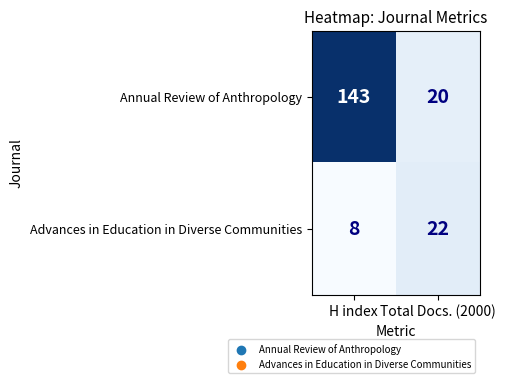

Reading right to left, list all the values displayed in this chart.

Annual Review of Anthropology: 20	143
Advances in Education in Diverse Communities: 22	8